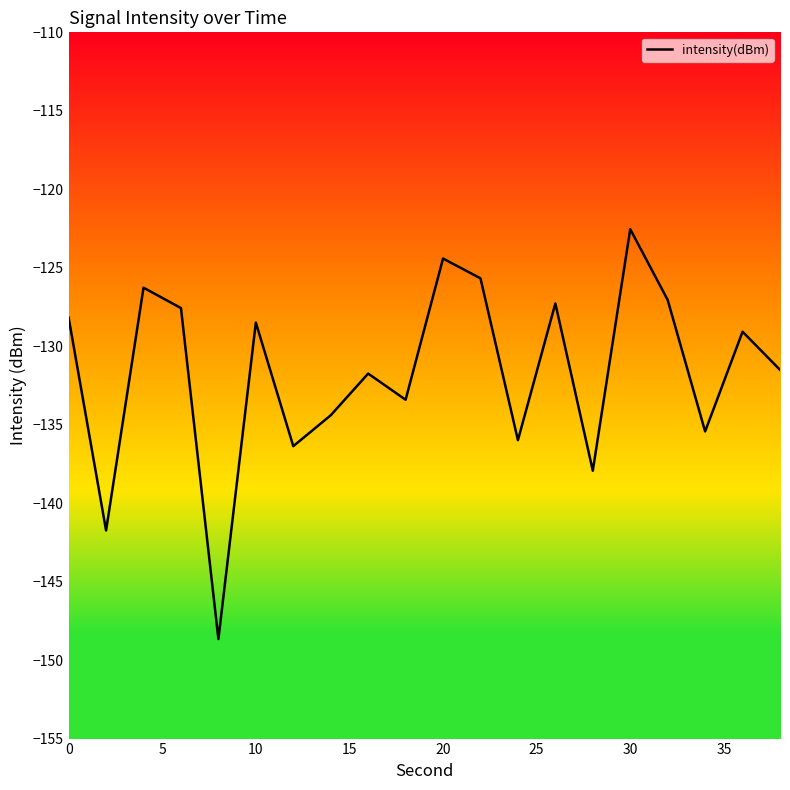

What is the difference between the maximum and minimum values?

26.1